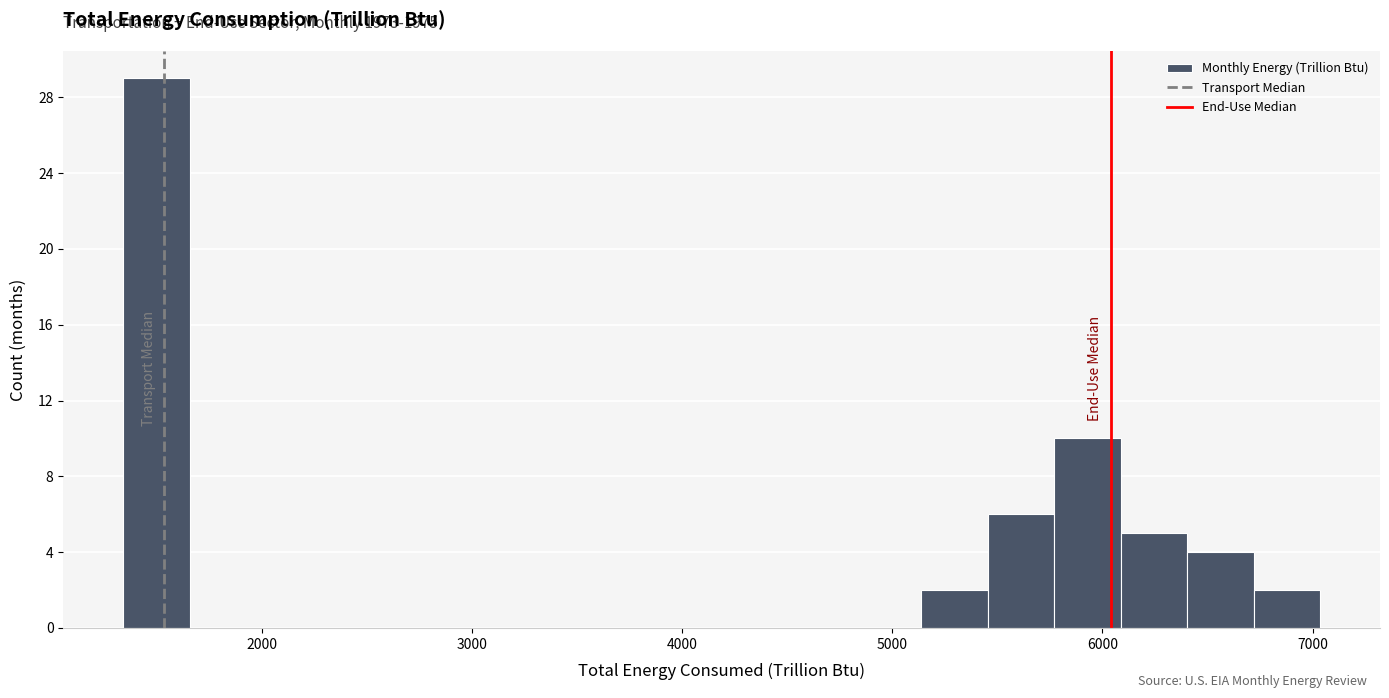

Read against the x-axis, roughly where is the centre of the tallest bar?

1500